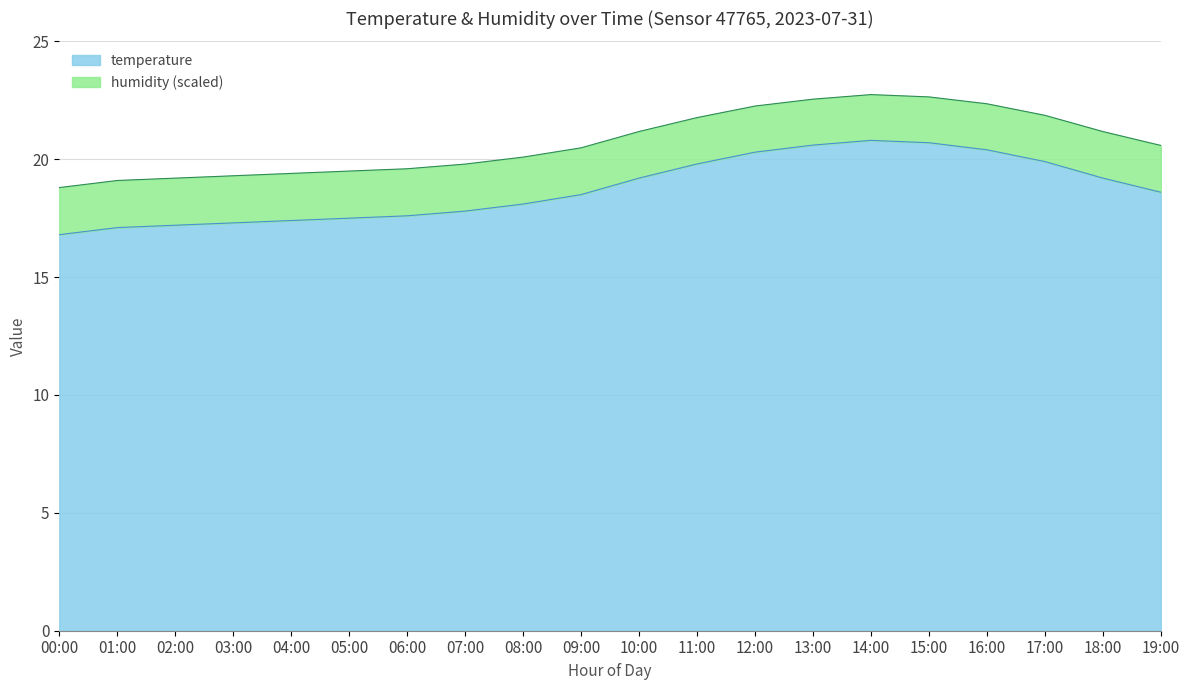

What is the label of the 9th point from the left?

08:00